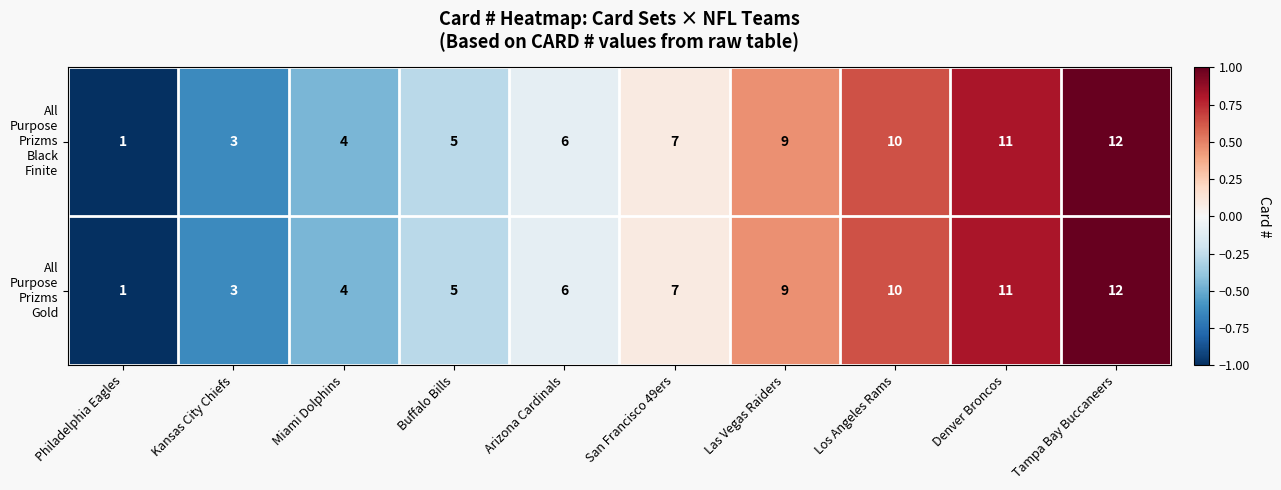

Which category has the highest value across all series?

Tampa Bay Buccaneers